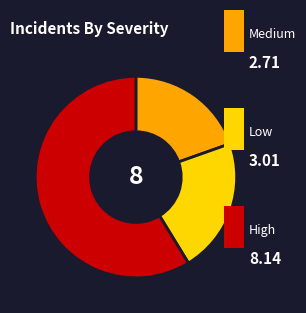

Does any single category account for the majority?

Yes